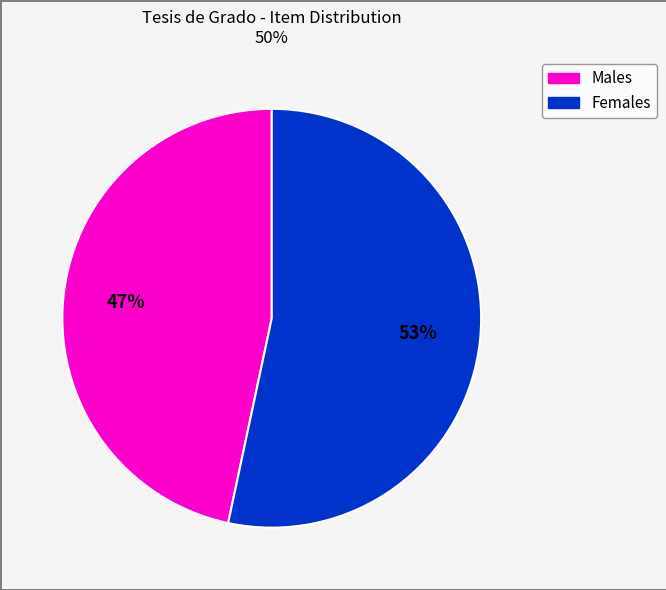

Rank the categories by value from lowest to highest.

Males, Females